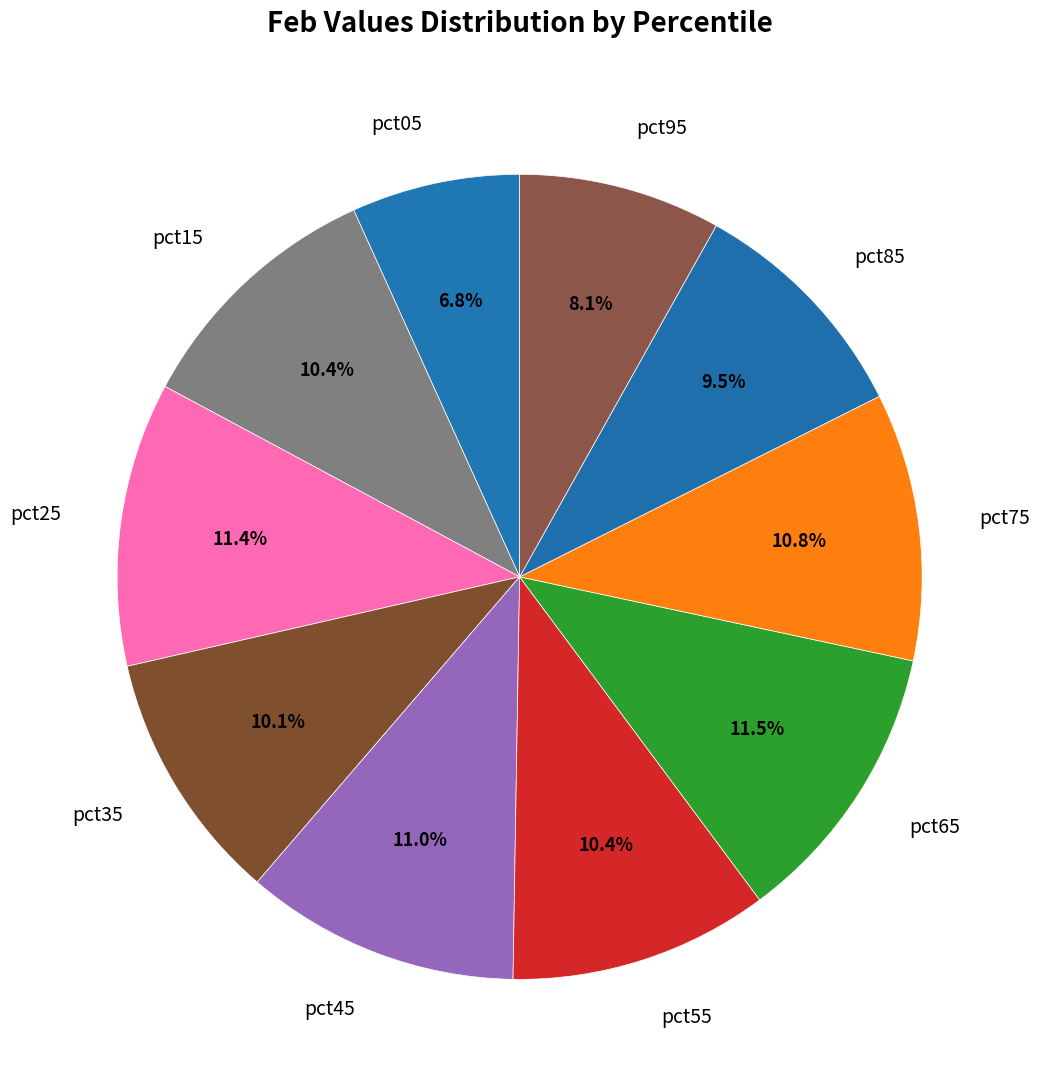

To the nearest percent, what is the difference between the pct05 and pct55 slice percentages?

4%